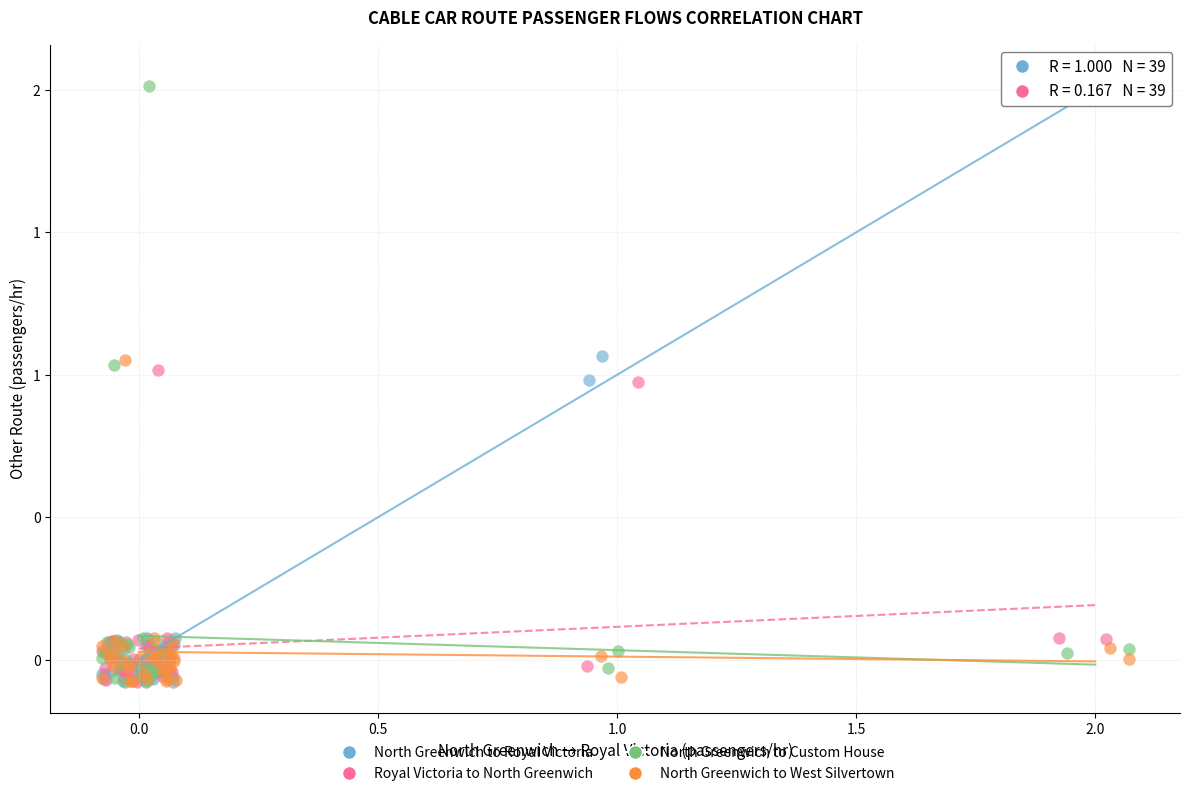

Which series has the largest Y range (max minus min)?

North Greenwich to Royal Victoria